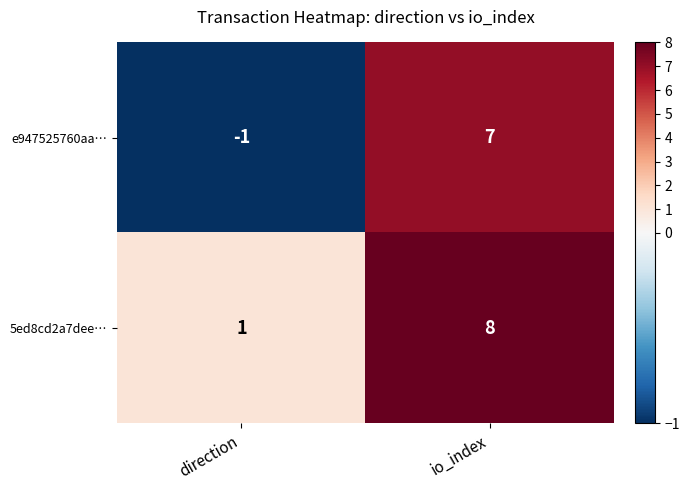

Is it true that 5ed8cd2a7dee… equals 13 at io_index?

False